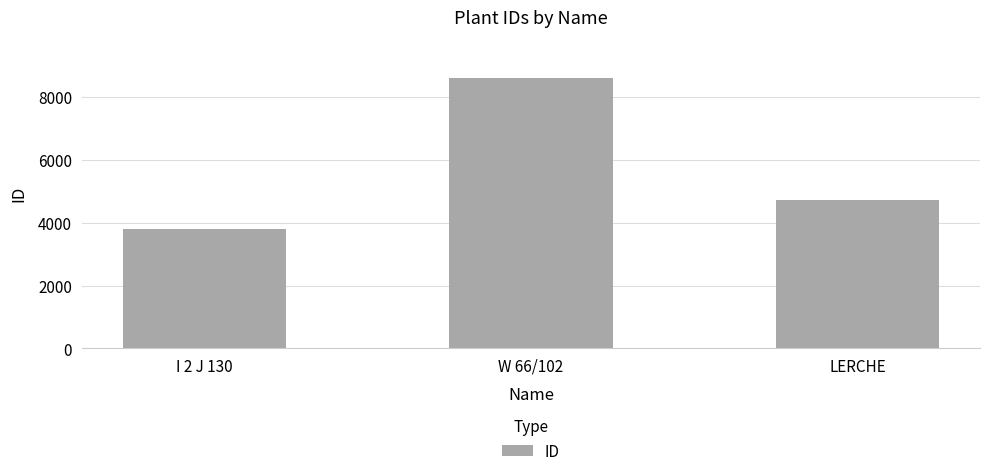

What is the ratio of the value at W 66/102 to the value at LERCHE?

1.8